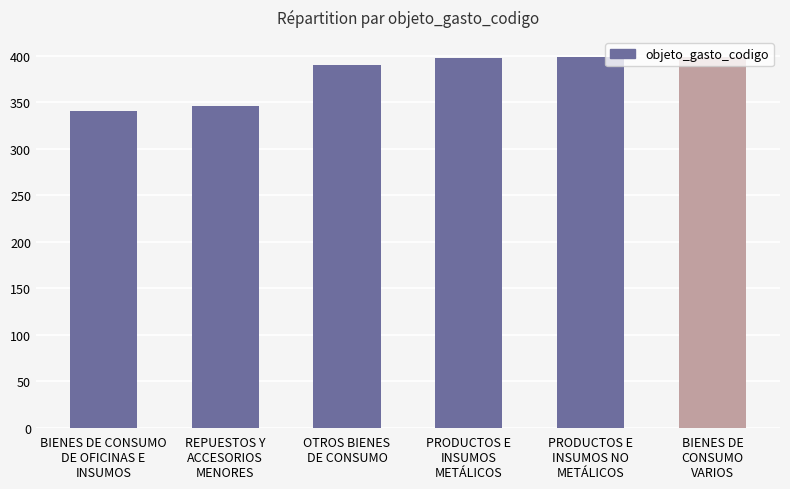

How many series are shown in this chart?

1